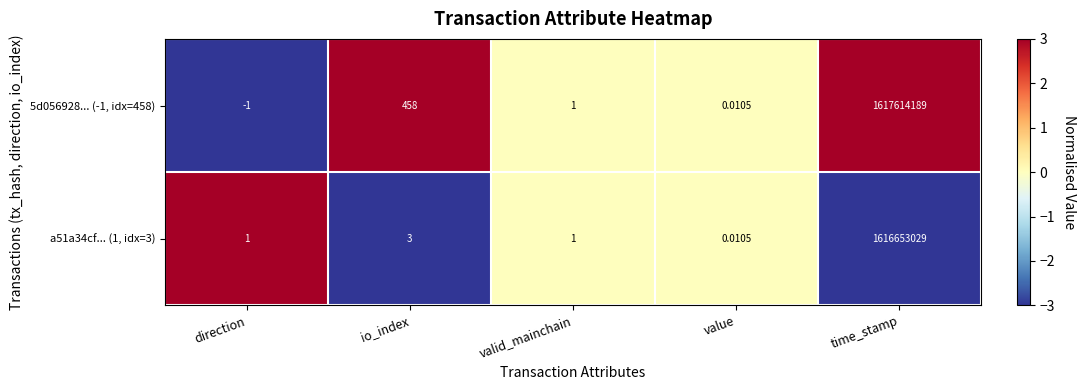

Count the number of data series in this chart.

2